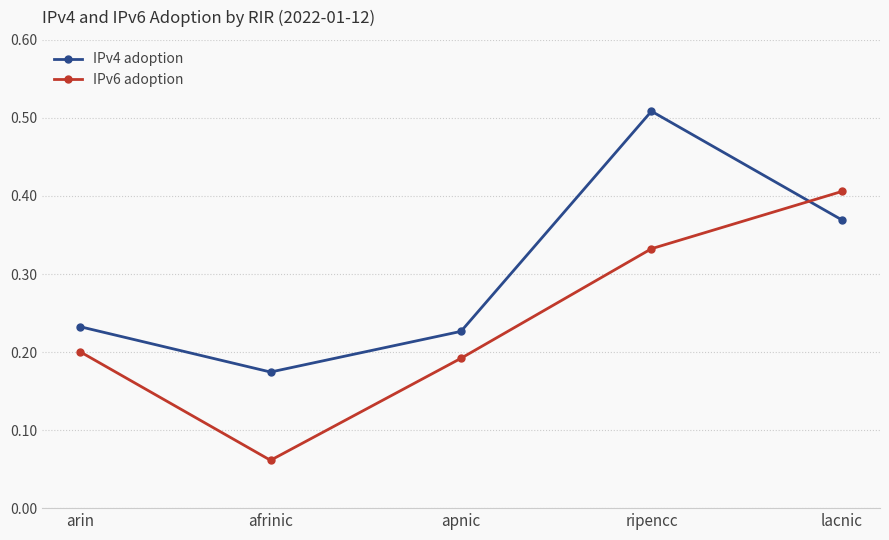

What is the sum of all IPv6 adoption values?

1.2